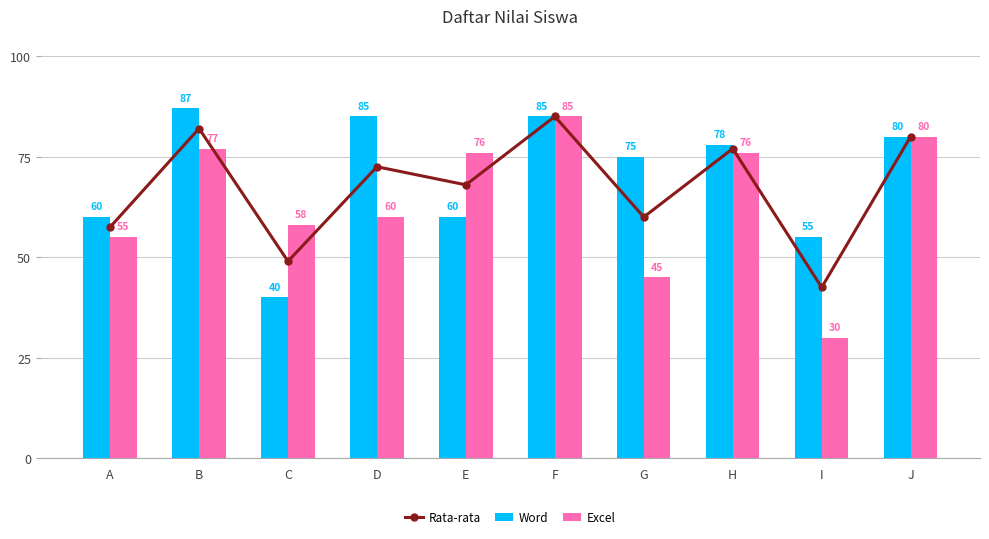

Which label corresponds to the largest value in the chart?

B